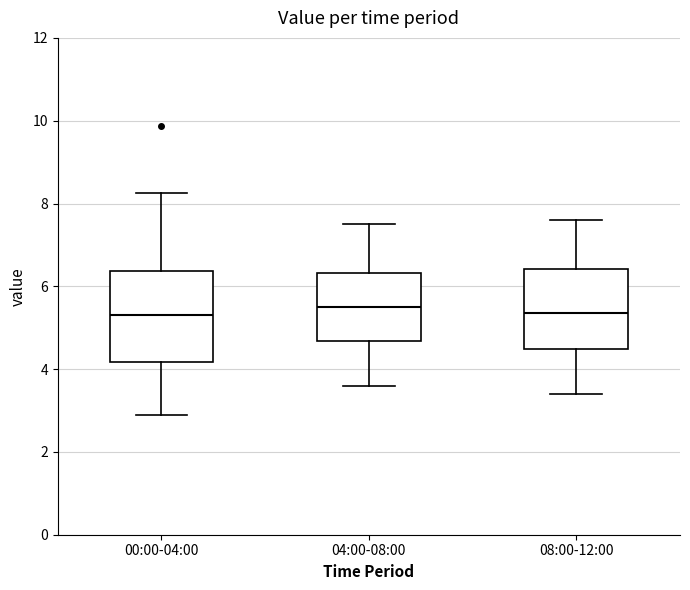

Reading left to right, transcribe this box plot: for each box, give where its median line is, the range the box spans, and where its two whiskers end, as read against the y-axis. The values are not printed on the chart, so give them approximately, as read against the axis.

00:00-04:00: median 5.4, box 4.2 to 6.4, whiskers 3.0 to 8.2
04:00-08:00: median 5.6, box 4.6 to 6.4, whiskers 3.6 to 7.6
08:00-12:00: median 5.4, box 4.4 to 6.4, whiskers 3.4 to 7.6